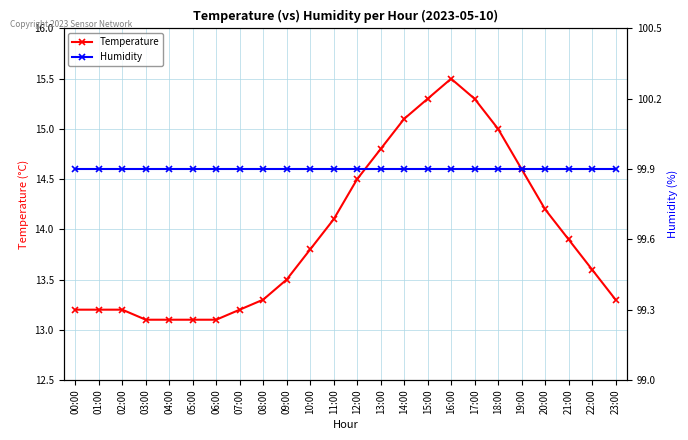

Rank the categories by Temperature value from highest to lowest.

16:00, 15:00, 17:00, 14:00, 18:00, 13:00, 19:00, 12:00, 20:00, 11:00, 21:00, 10:00, 22:00, 09:00, 08:00, 23:00, 00:00, 01:00, 02:00, 07:00, 03:00, 04:00, 05:00, 06:00